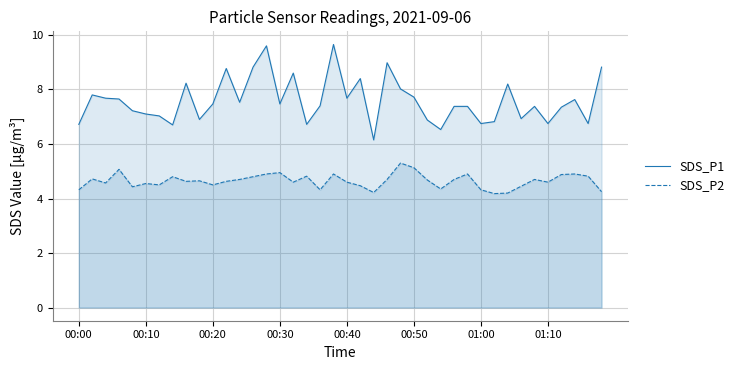

What are all the series names shown in the legend?

SDS_P1, SDS_P2